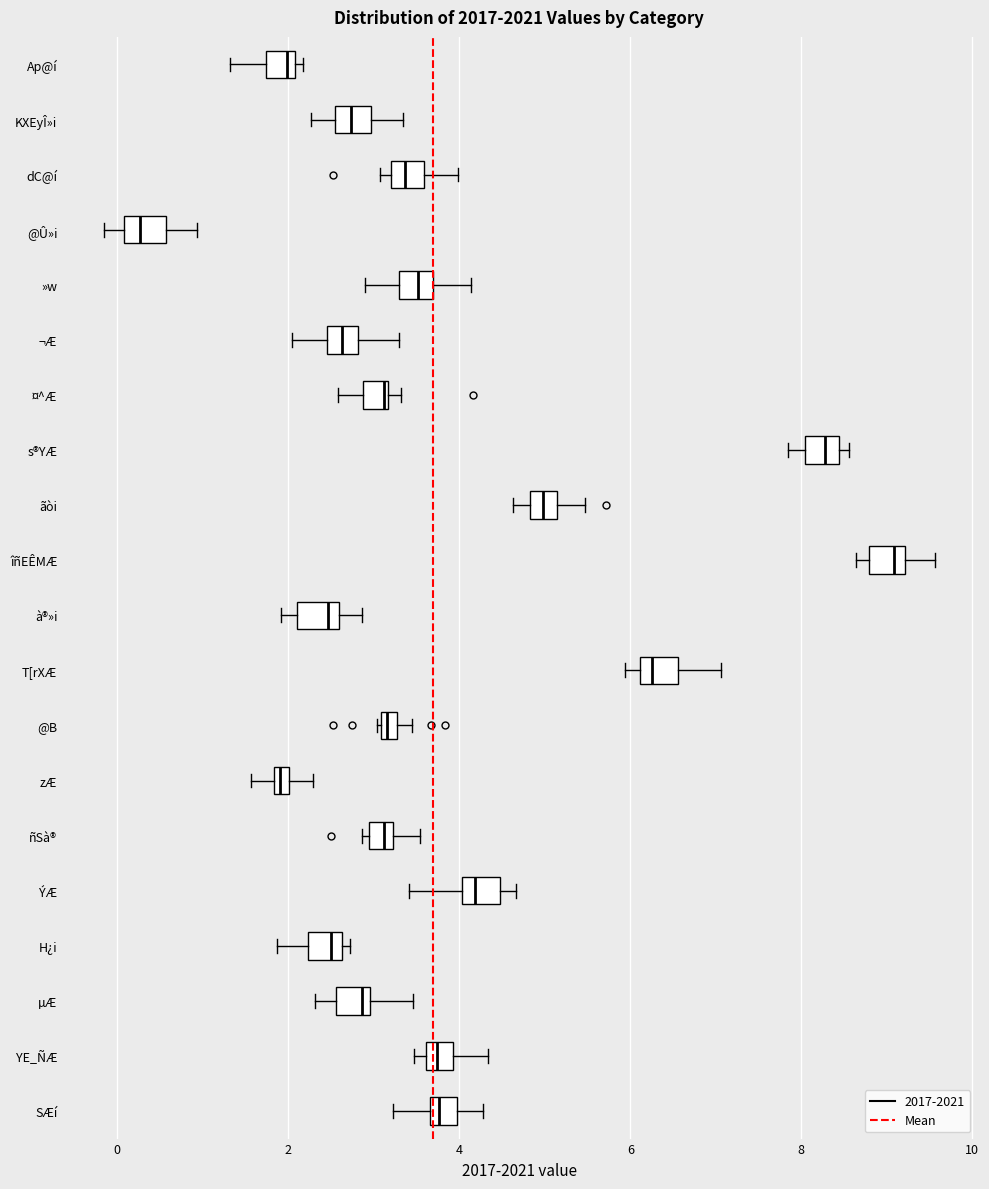

Where is the right edge of the box for @Û»i on the x-axis? The values are not printed on the chart, so give them approximately, as read against the axis.

0.6